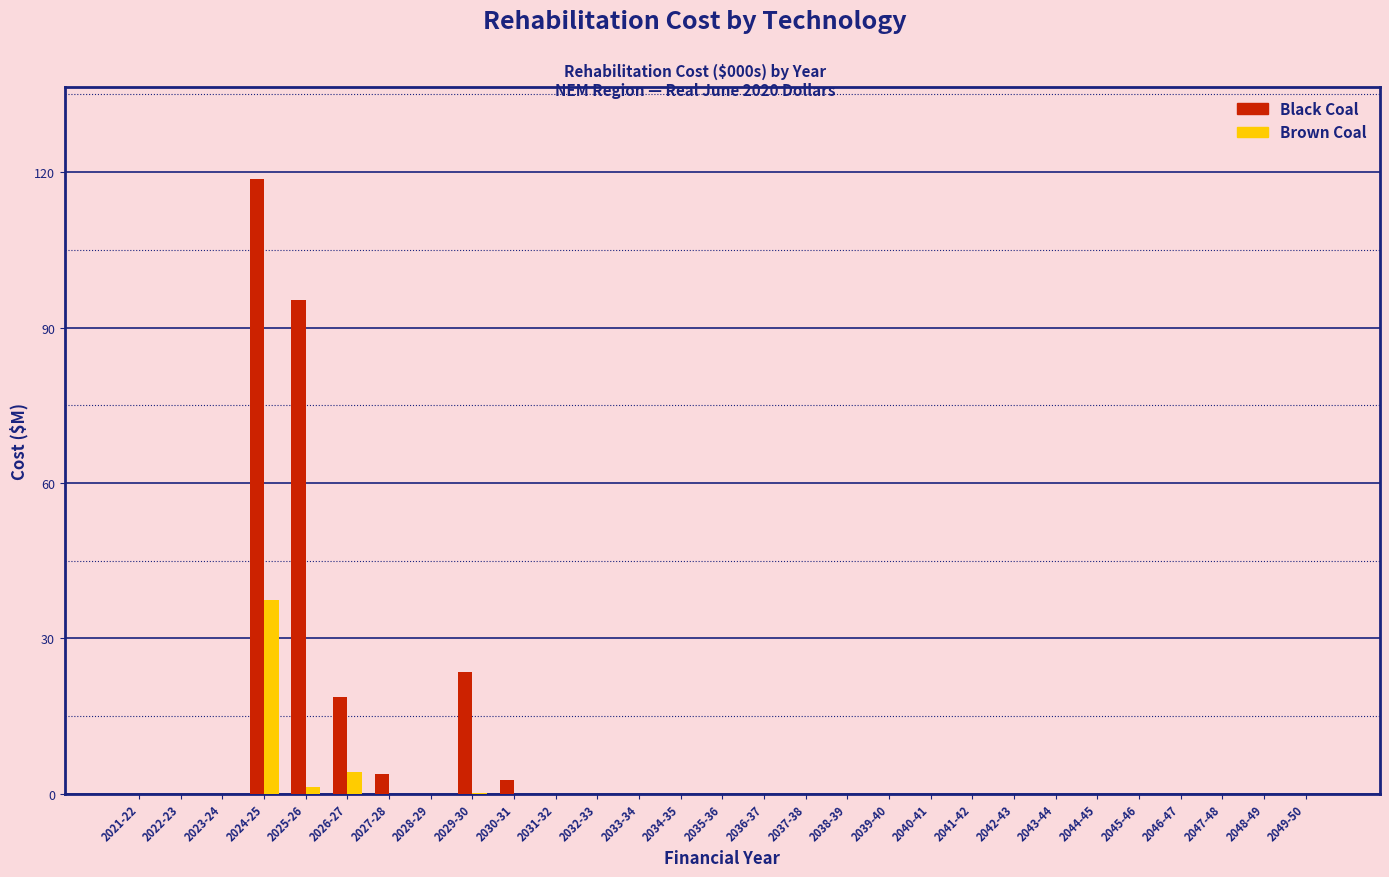

What is the highest value of the Brown Coal series?

37.3